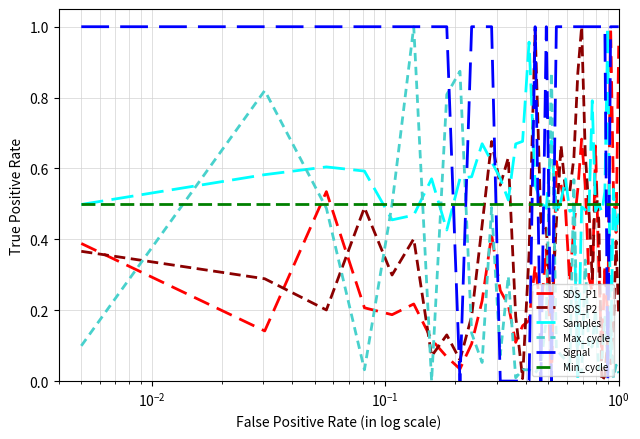

What is the sum of all Samples values?

21.5